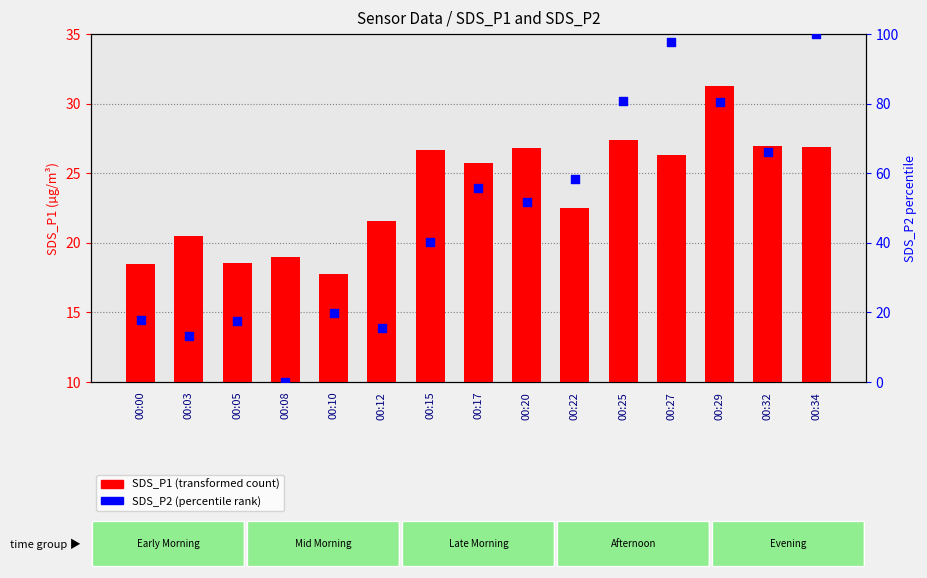

Is the value of SDS_P1 (transformed count) at 00:29 greater than the value of SDS_P2 (percentile rank) at 00:05?

Yes